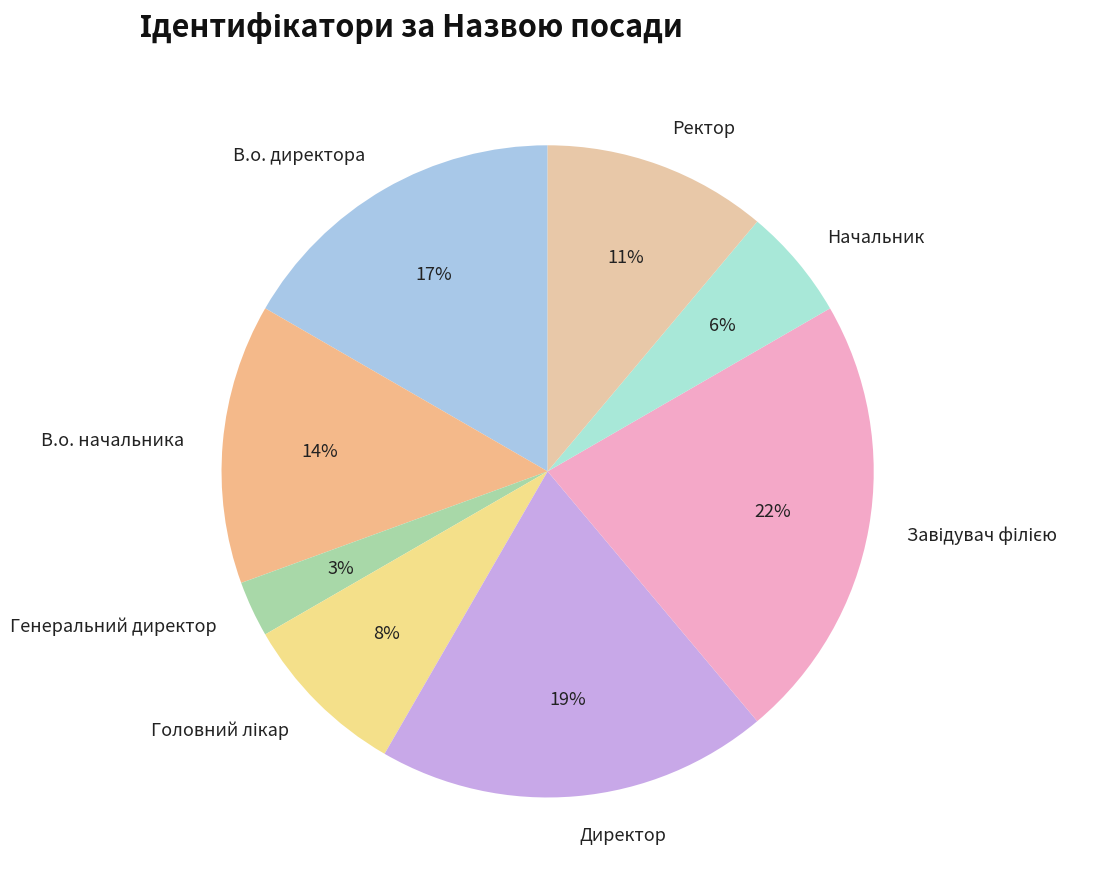

To the nearest percent, what is the difference between the largest and smallest slice percentages?

19%